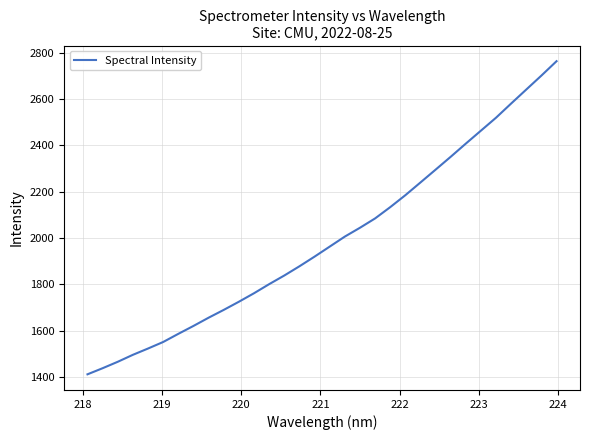

What is the minimum value shown in the chart?

1411.3